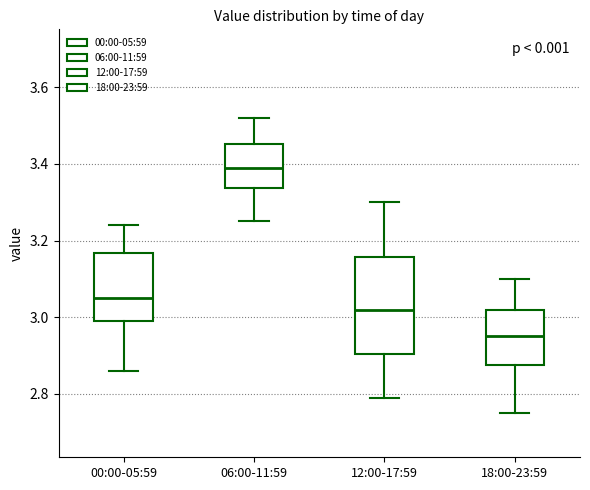

Where does the median line of the box for 12:00-17:59 sit on the y-axis? The values are not printed on the chart, so give them approximately, as read against the axis.

3.02